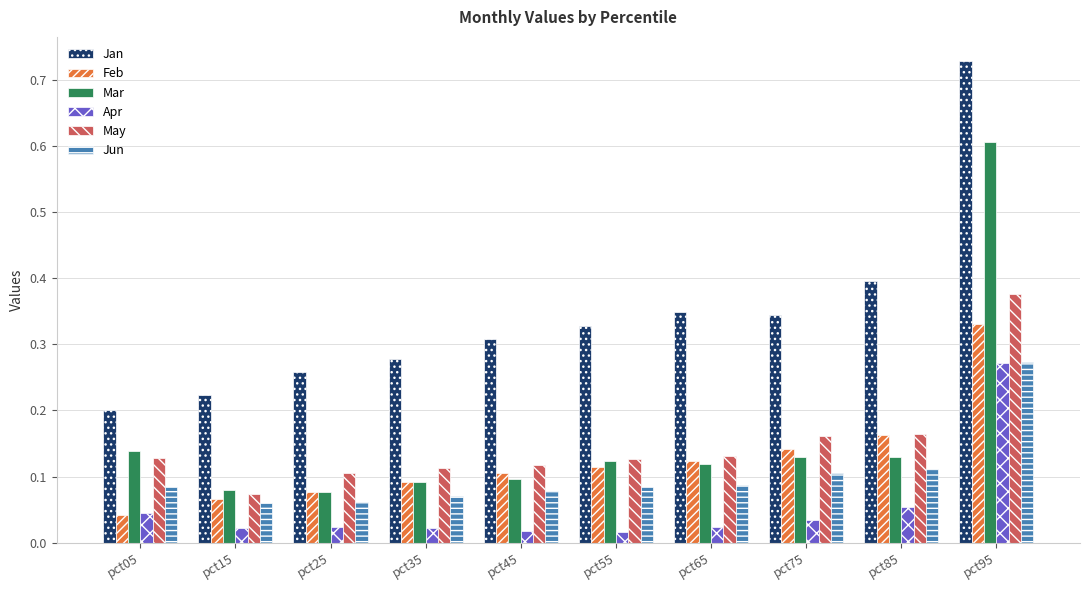

What is the total value across all series at pct65?

0.8